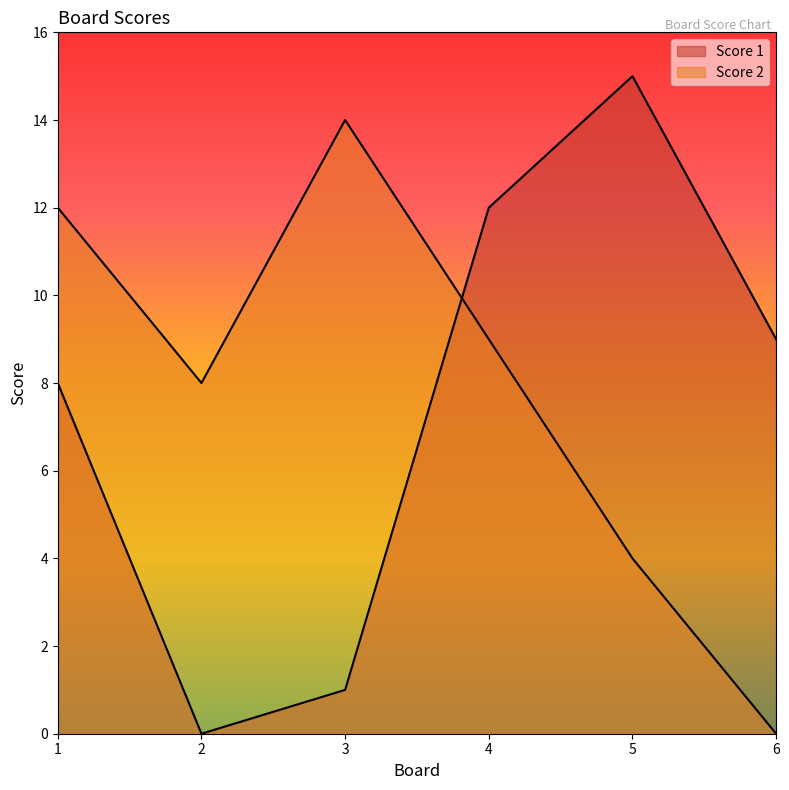

How many values in the Score 1 series exceed 9?

2